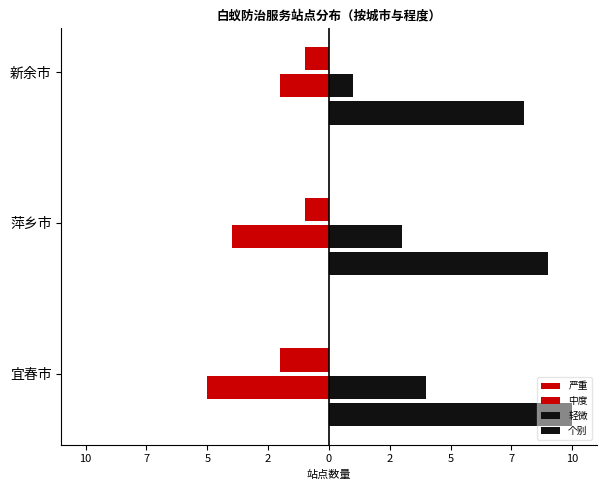

Reading left to right, extract all data points from this chart.

严重: -5	-4	-2
中度: -2	-1	-1
轻微: 4	3	1
个别: 10	9	8